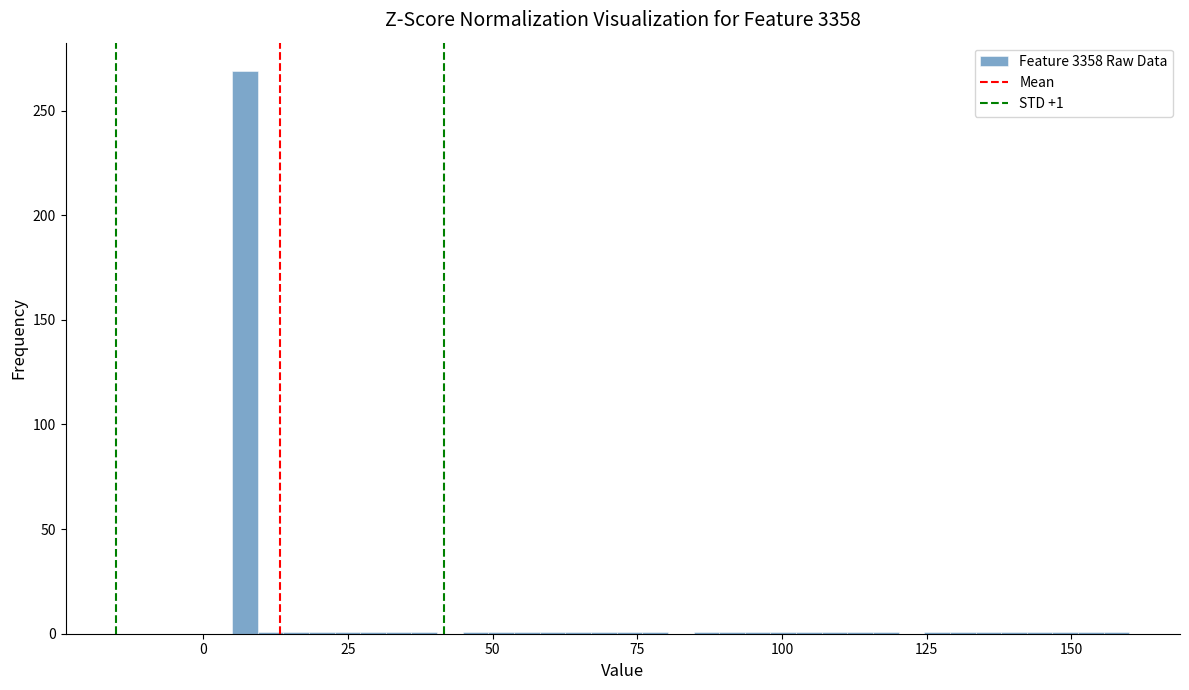

Around what value on the x-axis is the tallest bar? Give the approximate position of its centre, as read against the axis.

5